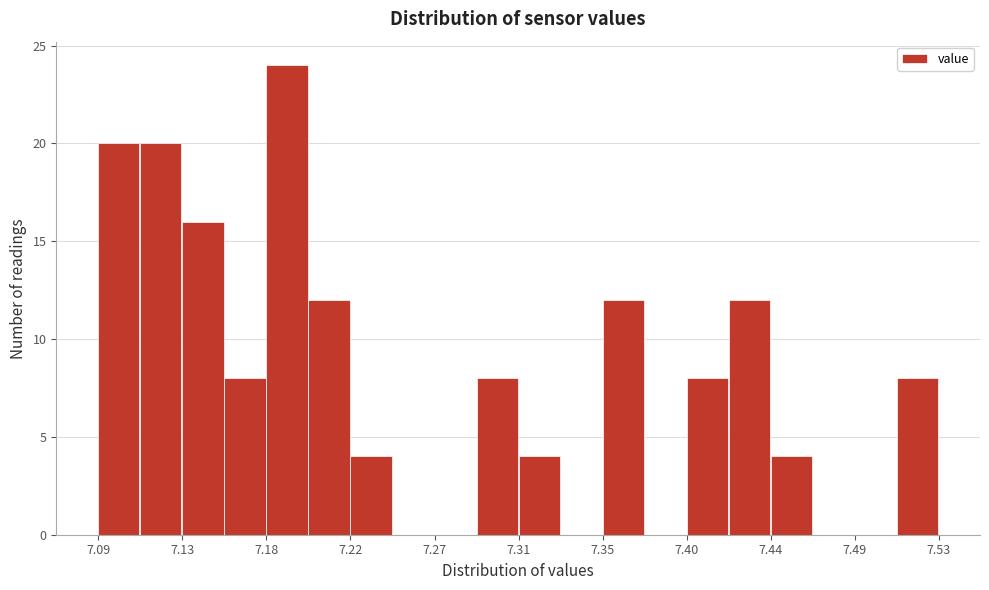

Over which range of the x-axis is the bar tallest?

7.178 to 7.200